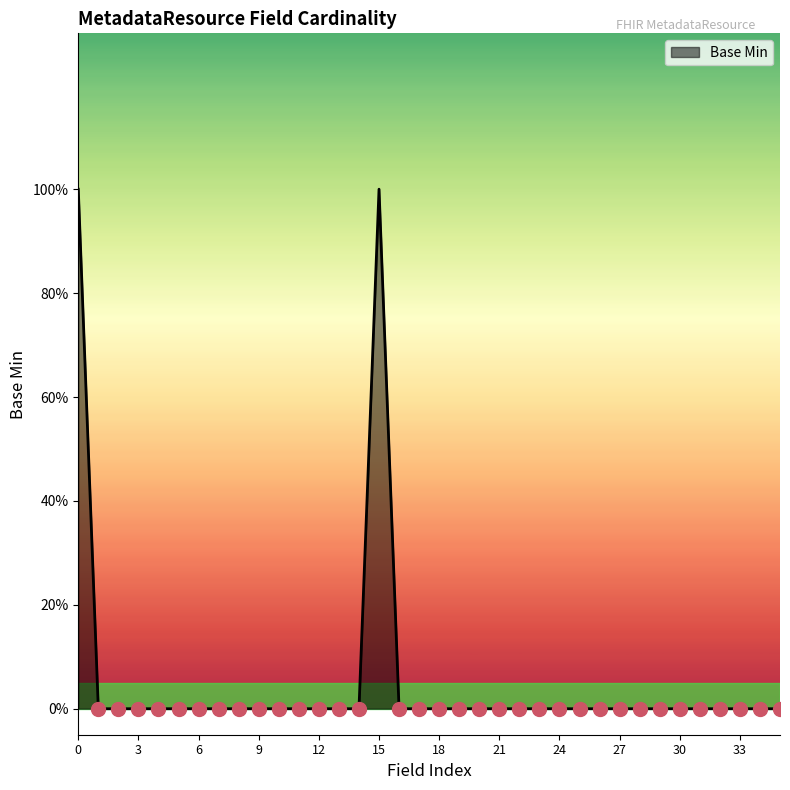

Does the chart have visible grid lines?

No